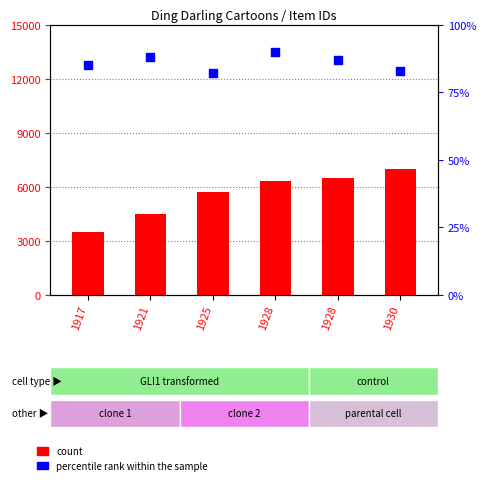

At how many categories does at least one series exceed 3355?

6